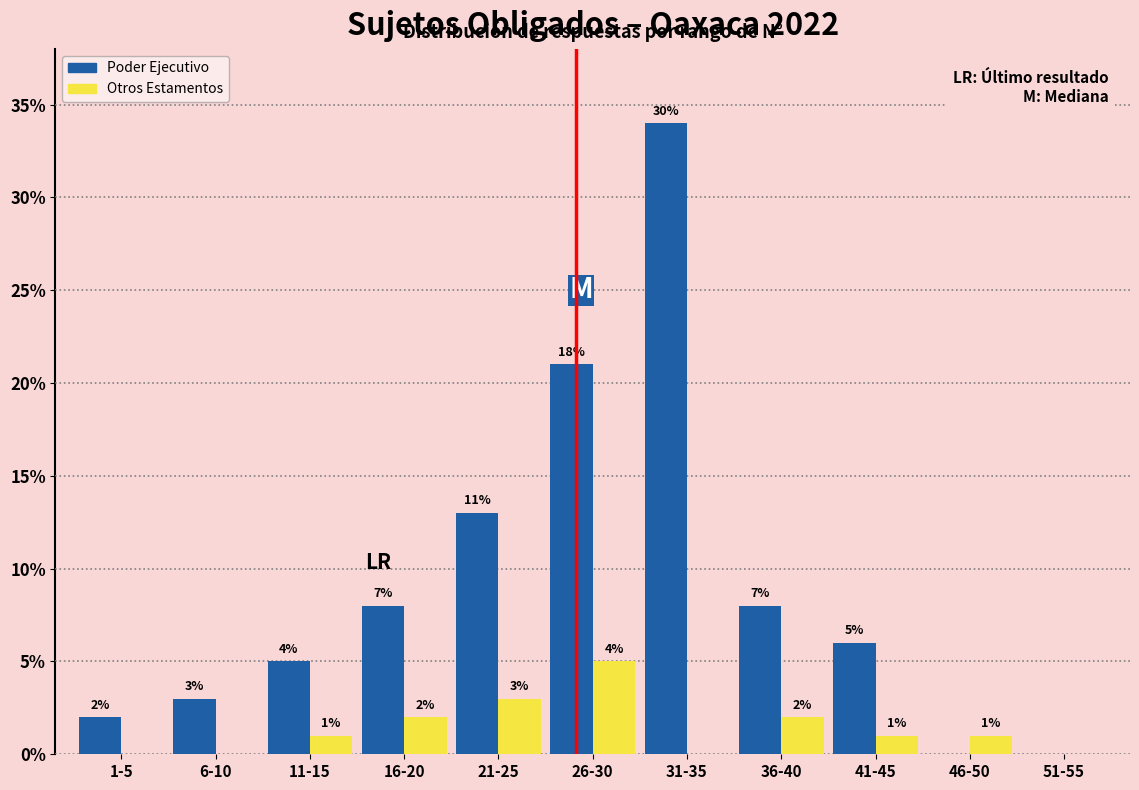

Reading left to right, list all the values displayed in this chart.

Poder Ejecutivo: 1-5=2	6-10=3	11-15=5	16-20=8	21-25=13	26-30=21	31-35=34	36-40=8	41-45=6	46-50=0	51-55=0
Otros Estamentos: 1-5=0	6-10=0	11-15=1	16-20=2	21-25=3	26-30=5	31-35=0	36-40=2	41-45=1	46-50=1	51-55=0